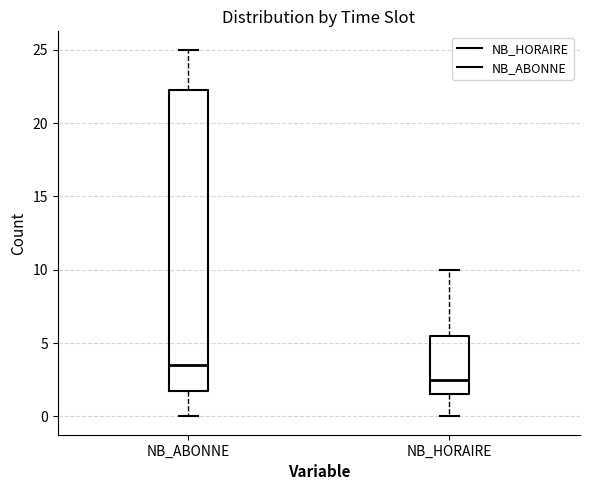

Which box is the tallest, from its lower edge to its upper edge?

NB_ABONNE